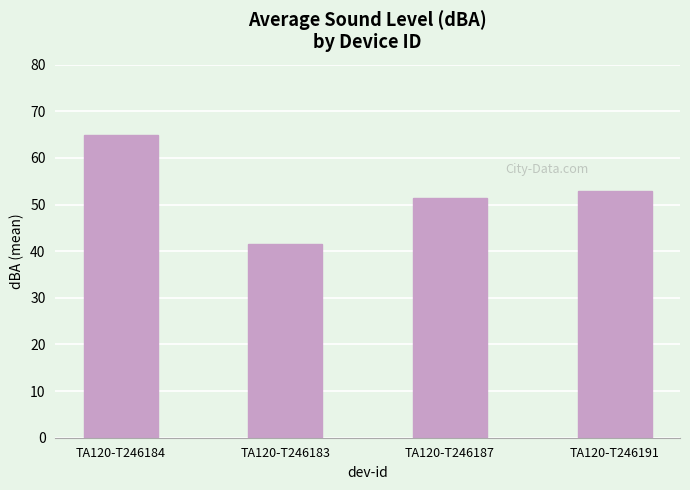

What is the sum of all values?

210.7